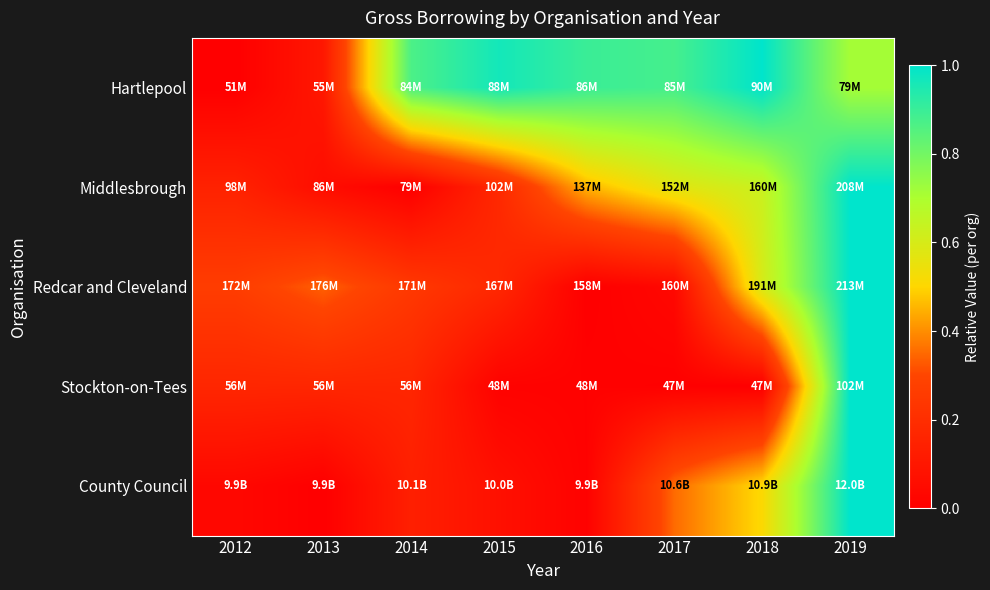

What is the difference between the highest and lowest values at 2013?

0.3